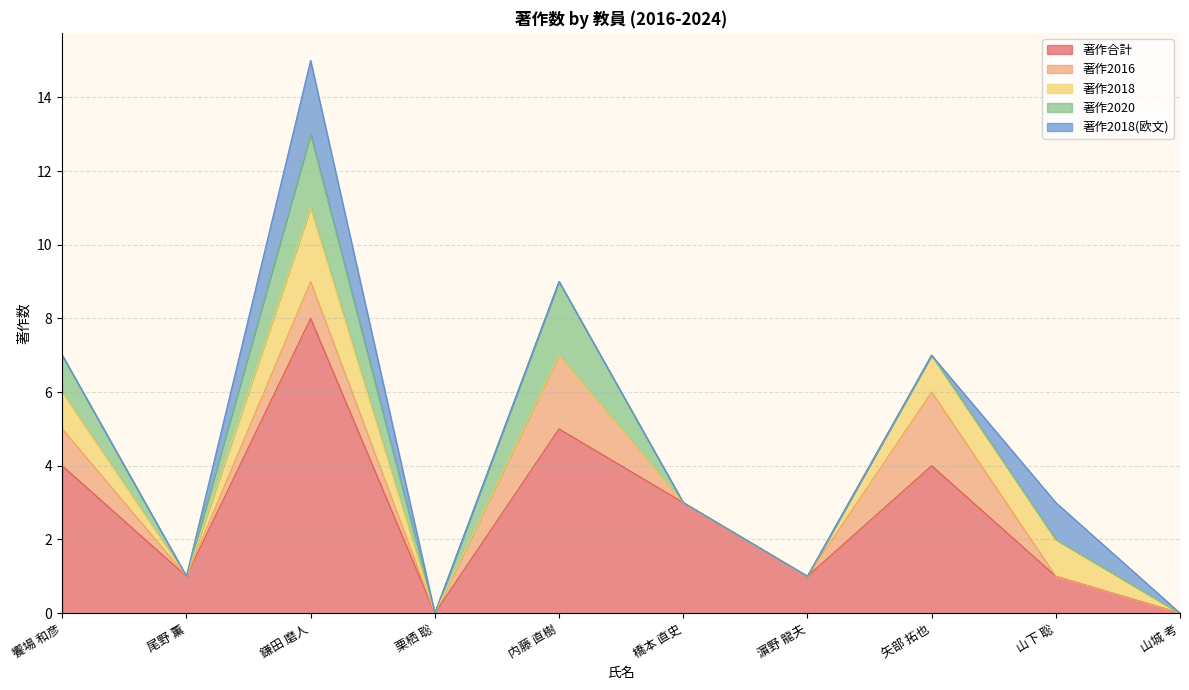

At which category is the sum across all series the highest?

鎌田 磨人